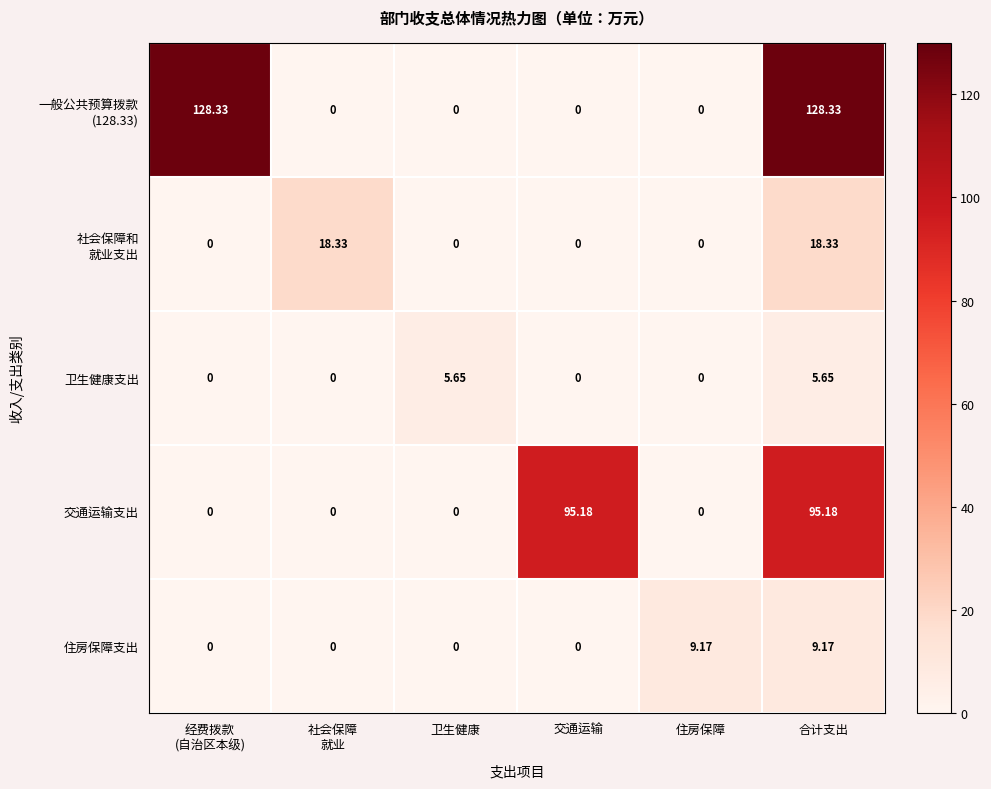

At which category is the sum across all series the highest?

合计支出